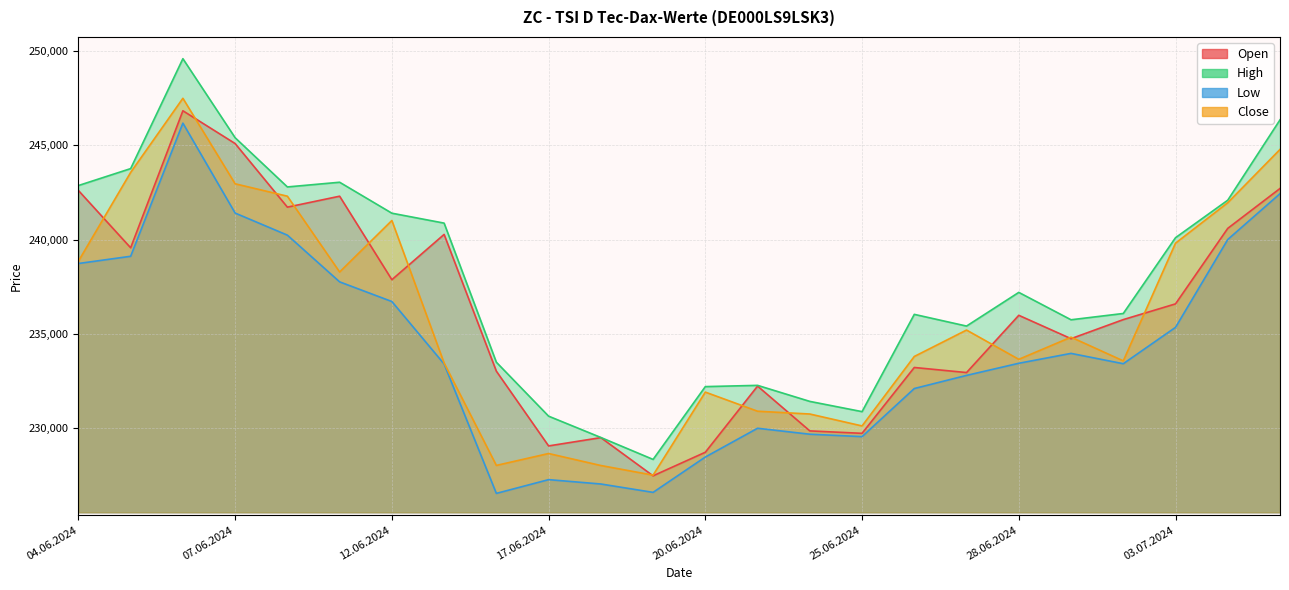

What is the sum of all Close values?

5661333